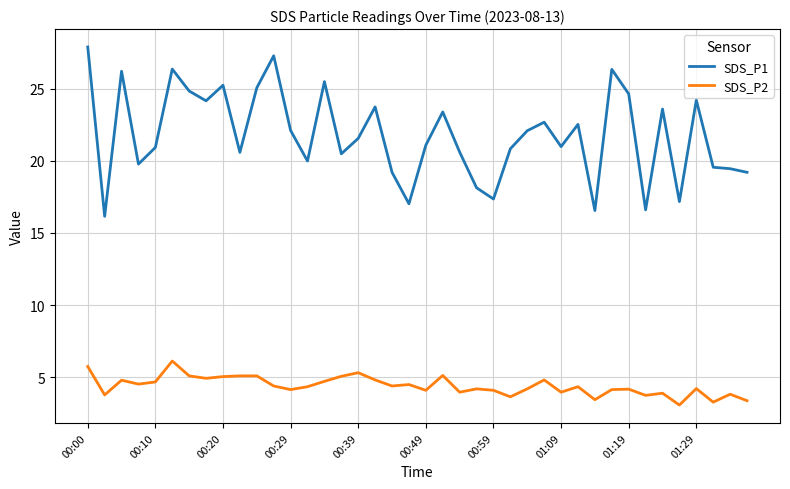

Which series has the widest spread of values?

SDS_P1